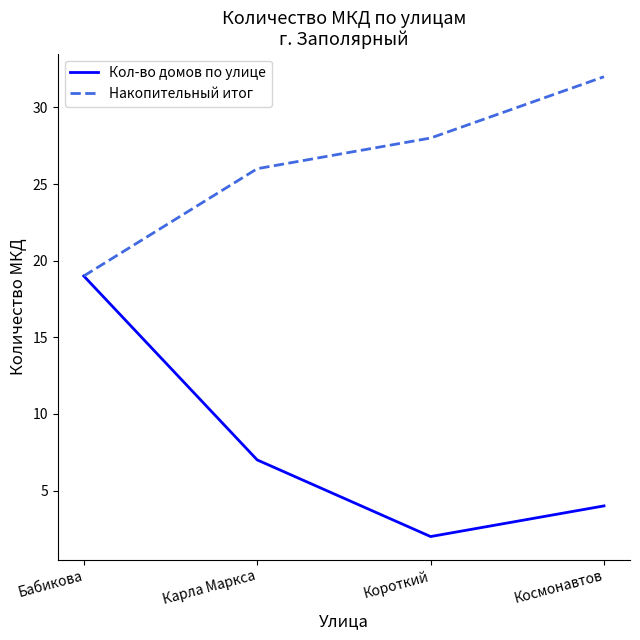

Rank the series by their maximum value, from lowest to highest.

Кол-во домов по улице, Накопительный итог